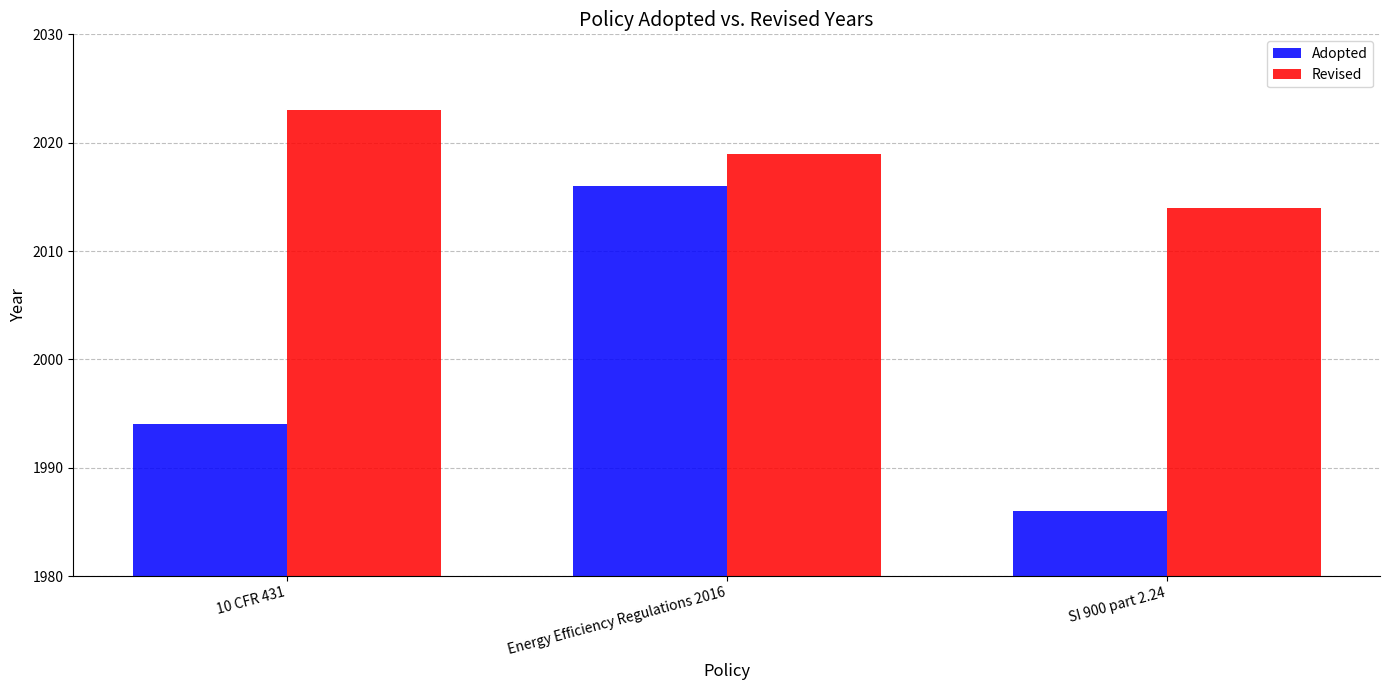

What is the difference between the maximum and minimum values in the Adopted series?

30